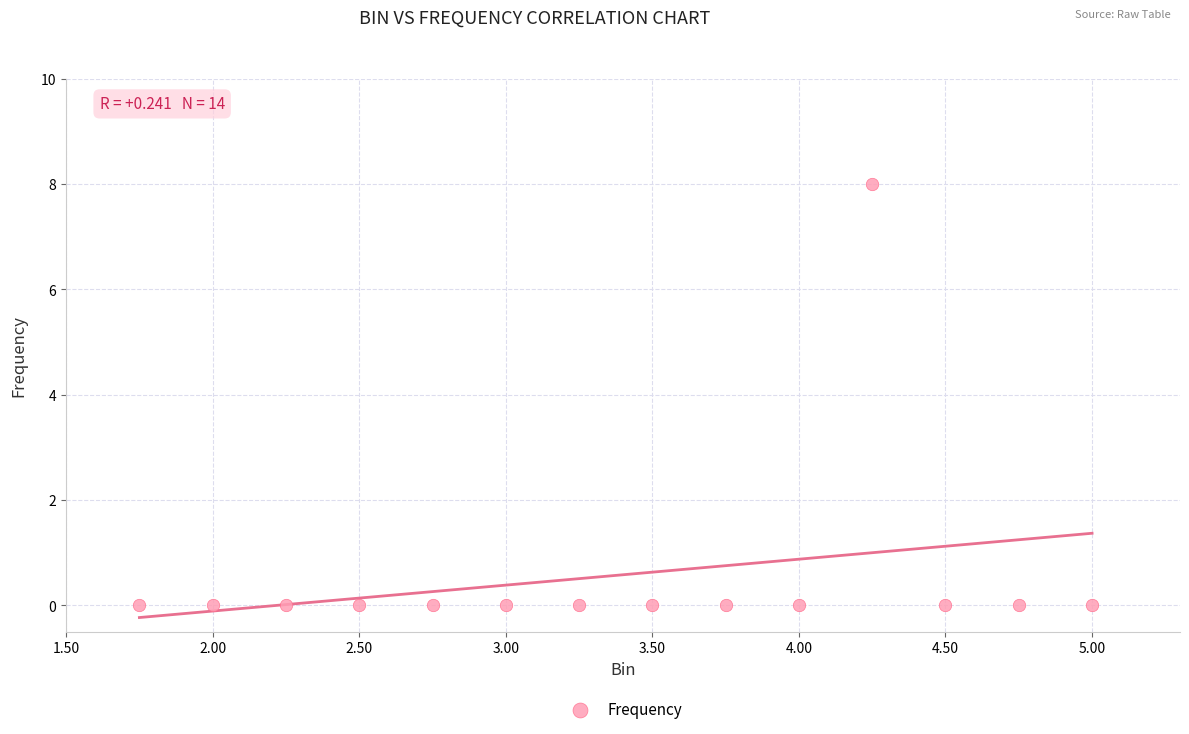

What is the range of Y values (max minus min)?

8